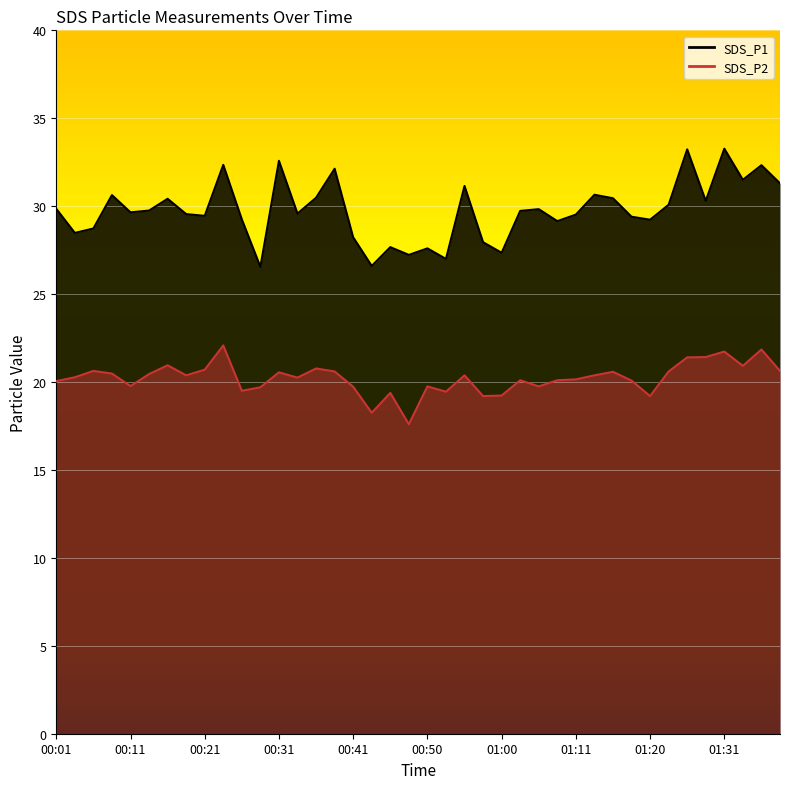

True or false: SDS_P1 has a value of 28.7 at 00:06.

True